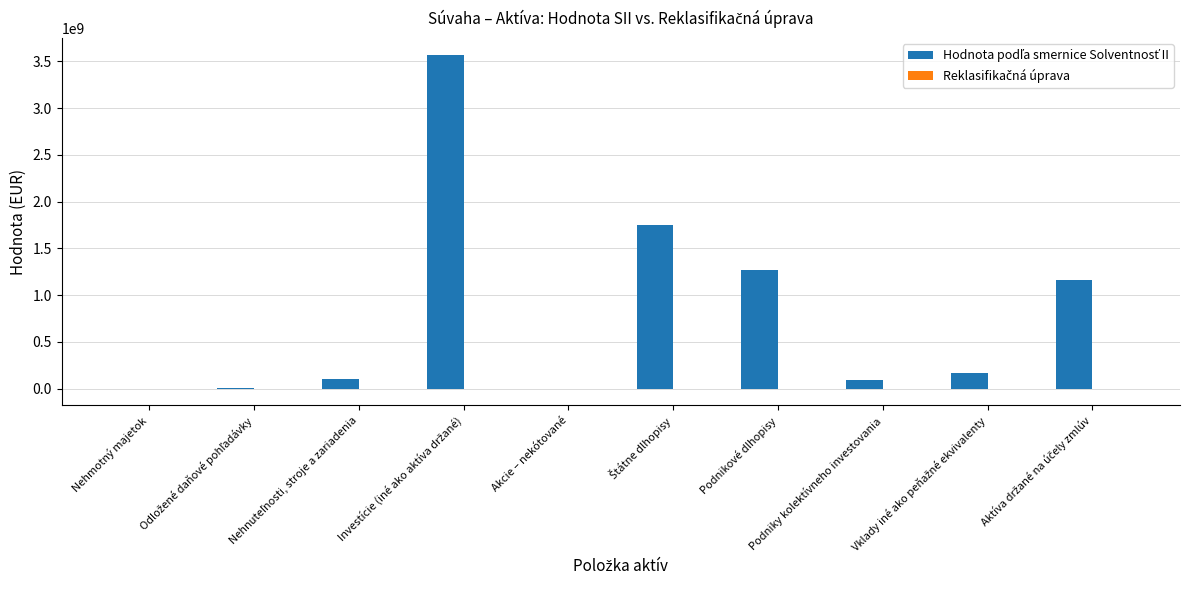

What is the greatest value displayed?

3569193121.6